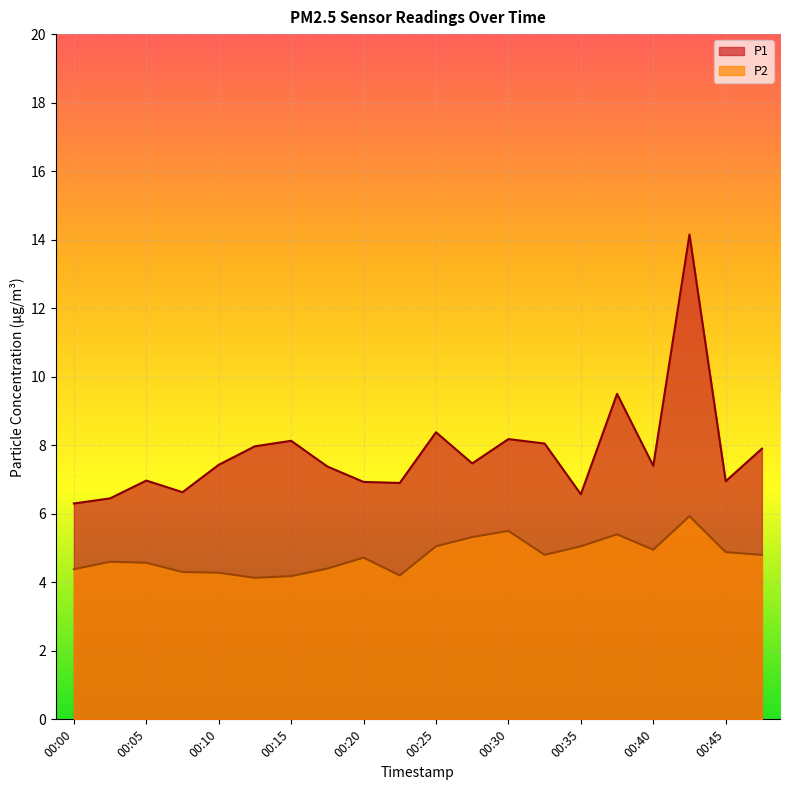

Which has a higher value, 00:28 or 00:33?

00:33